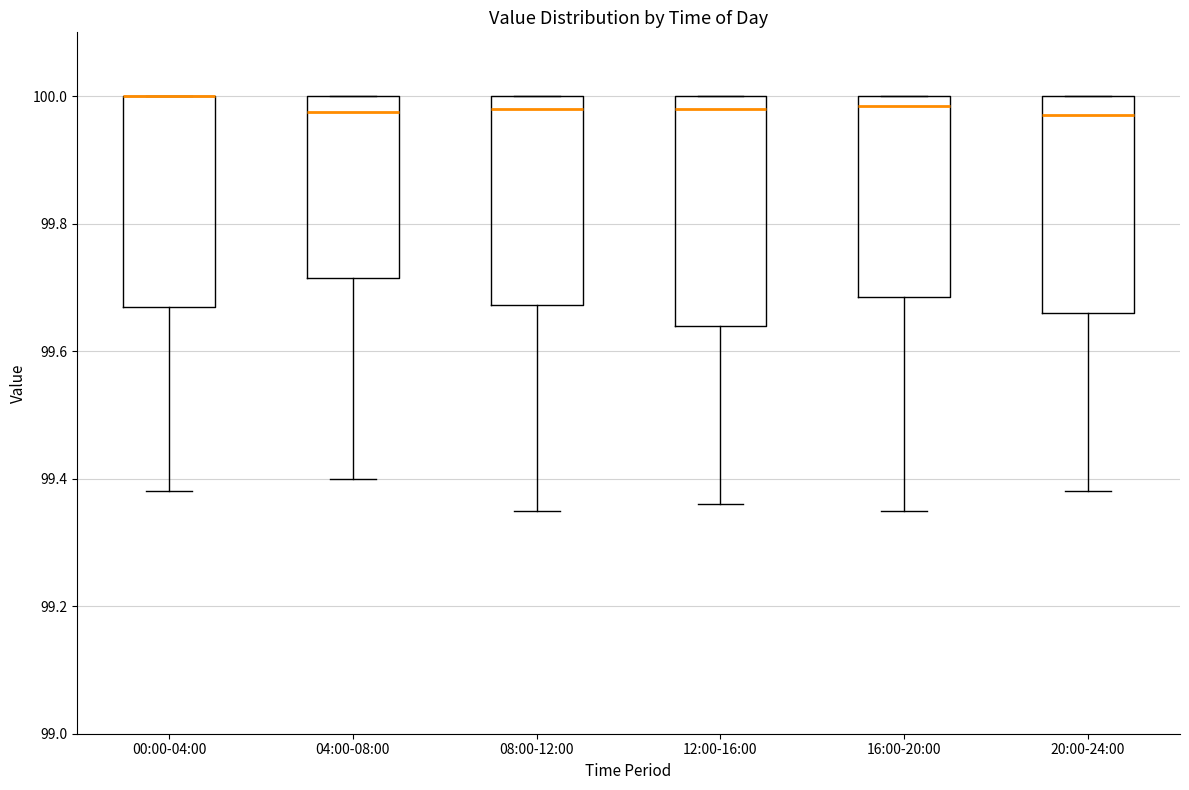

Reading left to right, transcribe this box plot: for each box, give where its median line is, the range the box spans, and where its two whiskers end, as read against the y-axis. The values are not printed on the chart, so give them approximately, as read against the axis.

00:00-04:00: median 100.00 (drawn on the box's upper edge), box 99.68 to 100.00, whiskers 99.38 to 100.00
04:00-08:00: median 99.98, box 99.72 to 100.00, whiskers 99.40 to 100.00
08:00-12:00: median 99.98, box 99.68 to 100.00, whiskers 99.36 to 100.00
12:00-16:00: median 99.98, box 99.64 to 100.00, whiskers 99.36 to 100.00
16:00-20:00: median 99.98, box 99.68 to 100.00, whiskers 99.36 to 100.00
20:00-24:00: median 99.98, box 99.66 to 100.00, whiskers 99.38 to 100.00